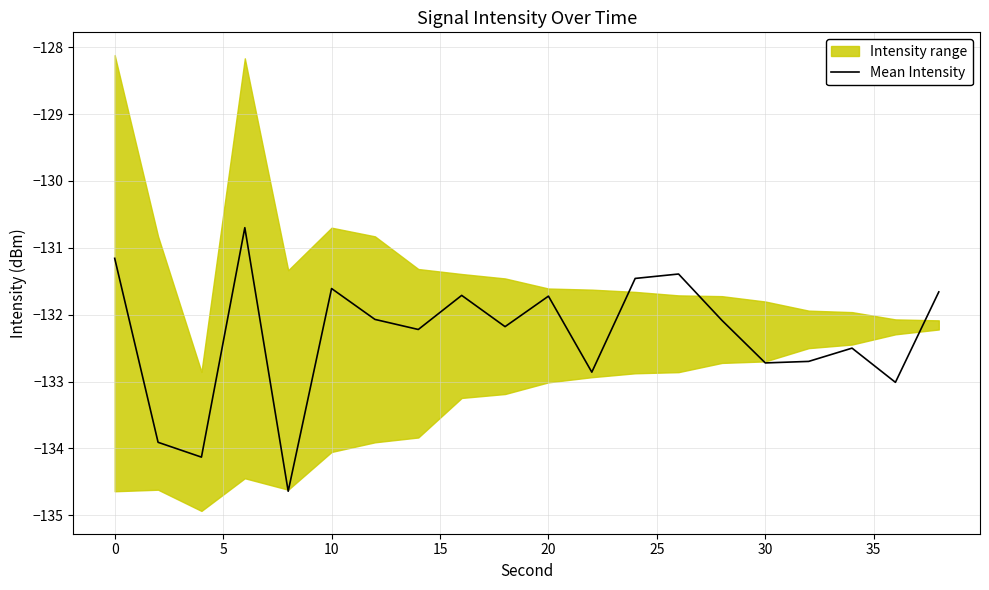

True or false: there are more than 2 points higher than both neighbors.

True